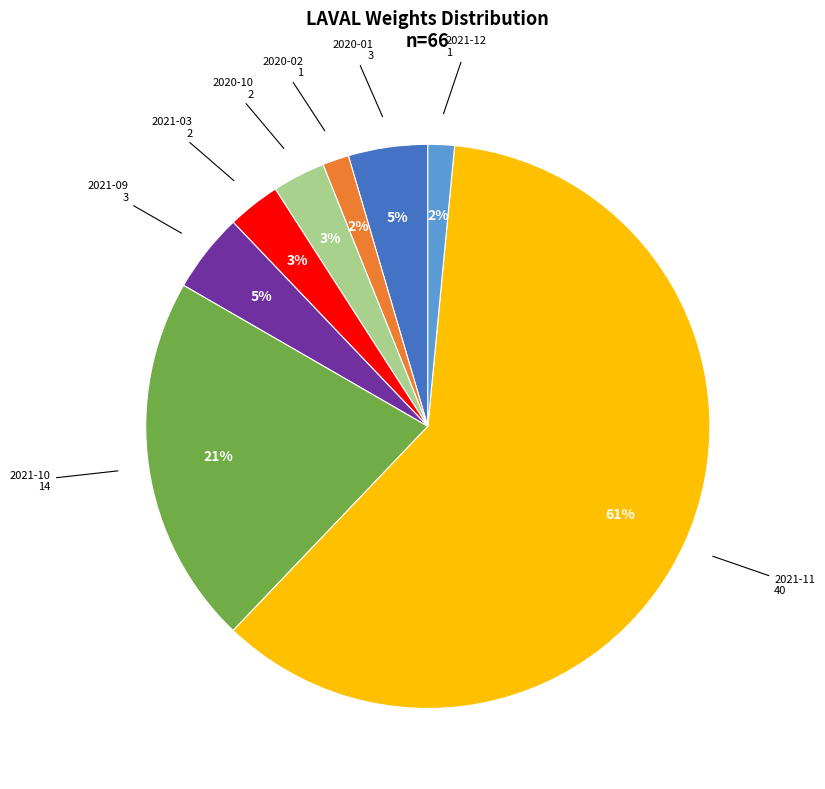

How many segments does this pie chart have?

8